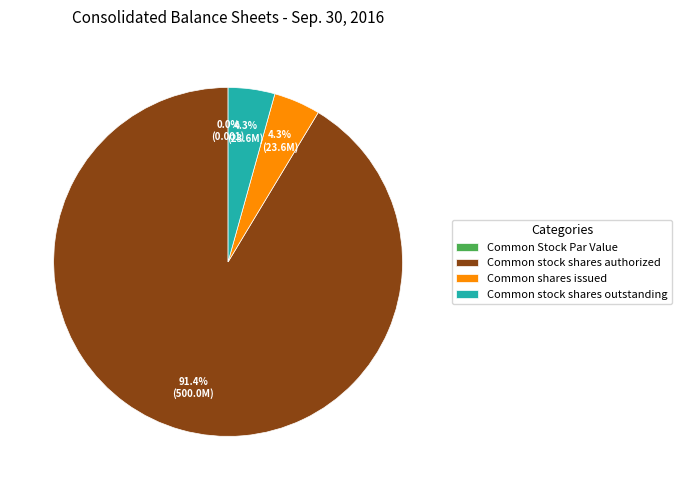

Which slice is the largest?

Common stock shares authorized